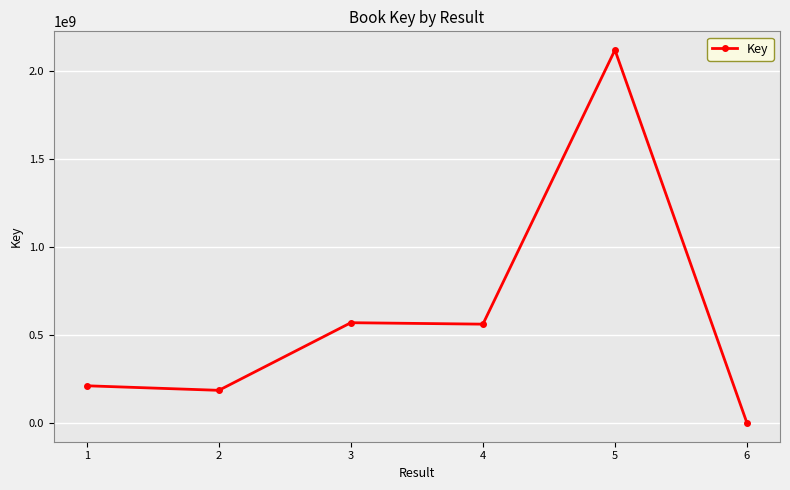

The chart shows a value of 1291067761 at 5. True or false?

False